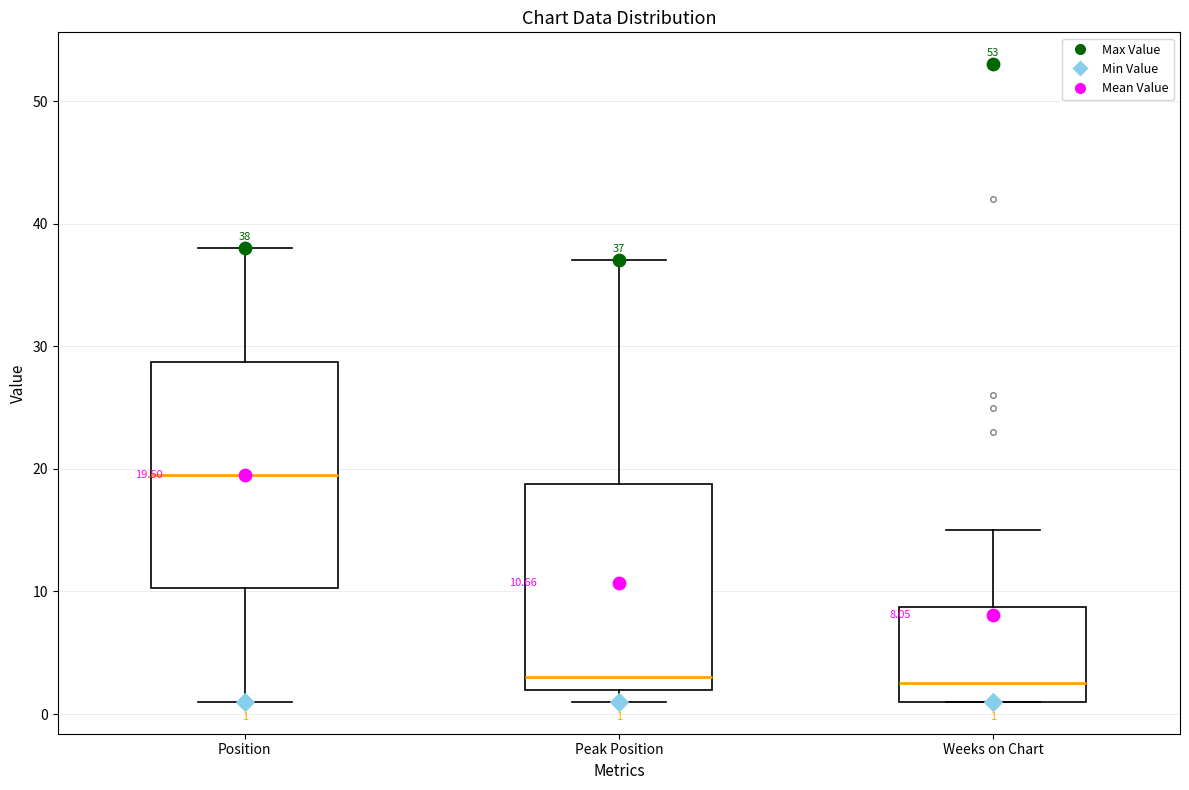

Which box is the tallest, from its lower edge to its upper edge?

Position